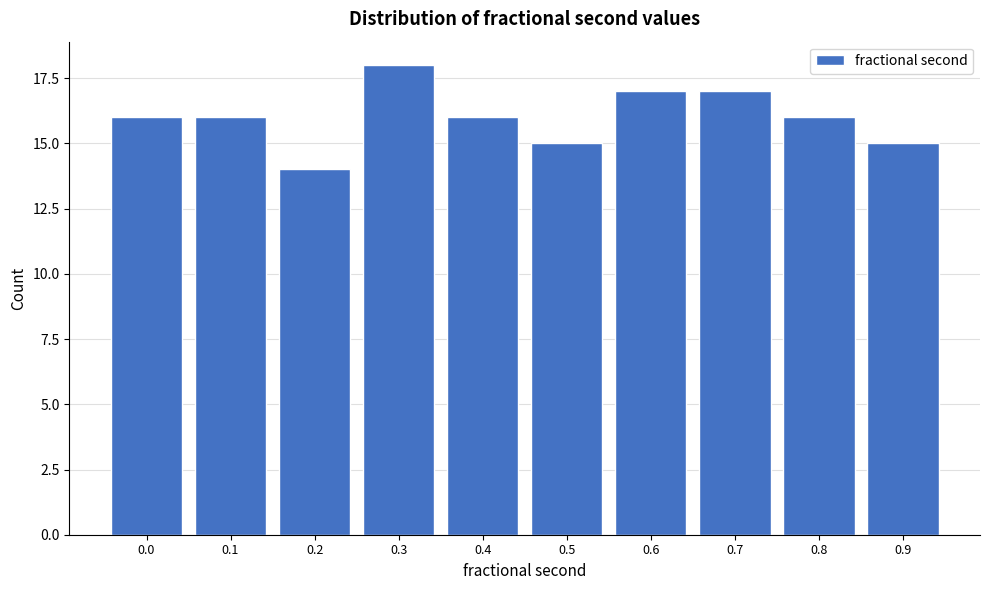

Reading left to right, extract all data points from this chart.

16	16	14	18	16	15	17	17	16	15